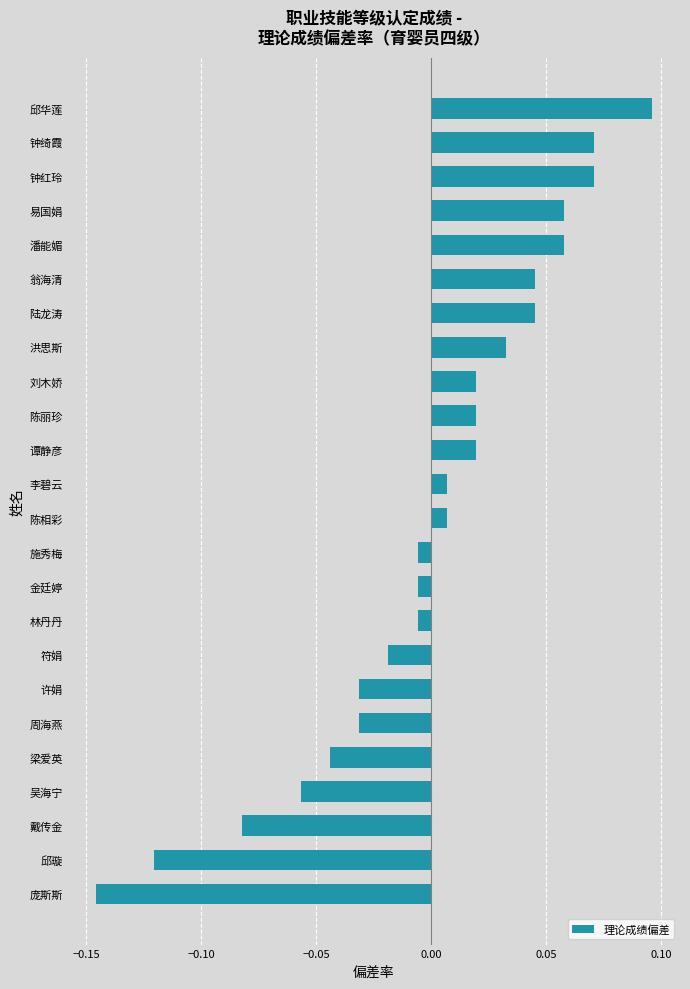

Are the bars horizontal?

Yes